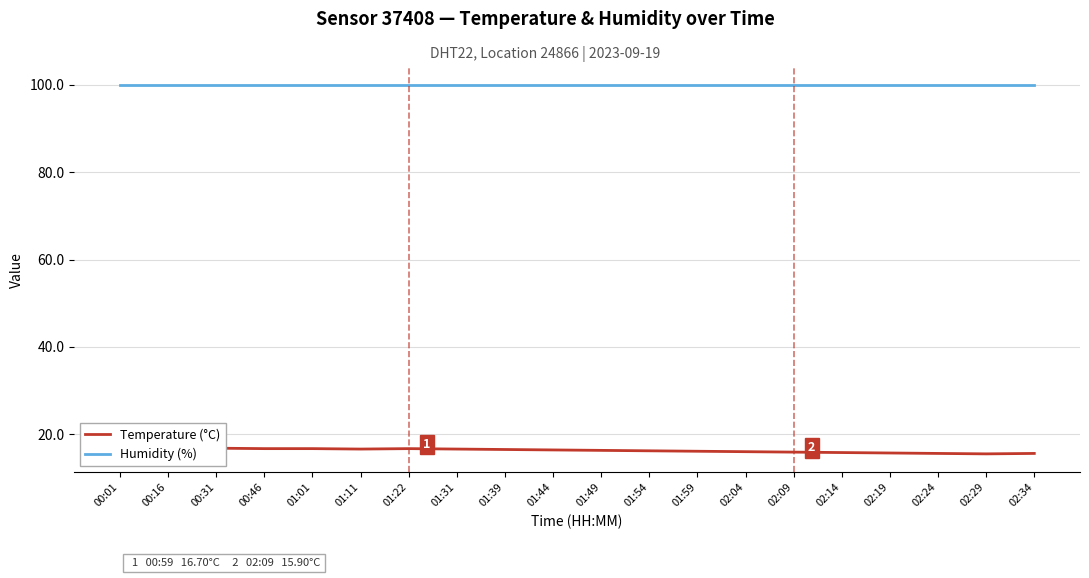

Does the chart display data point markers on the line(s)?

No